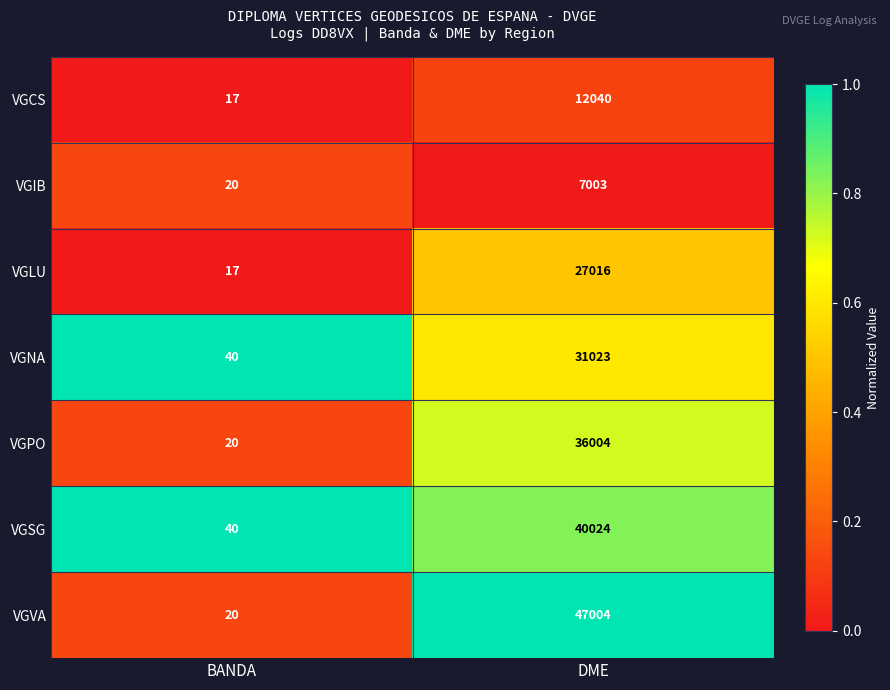

Is the value of VGCS at BANDA greater than the value of VGNA at DME?

No